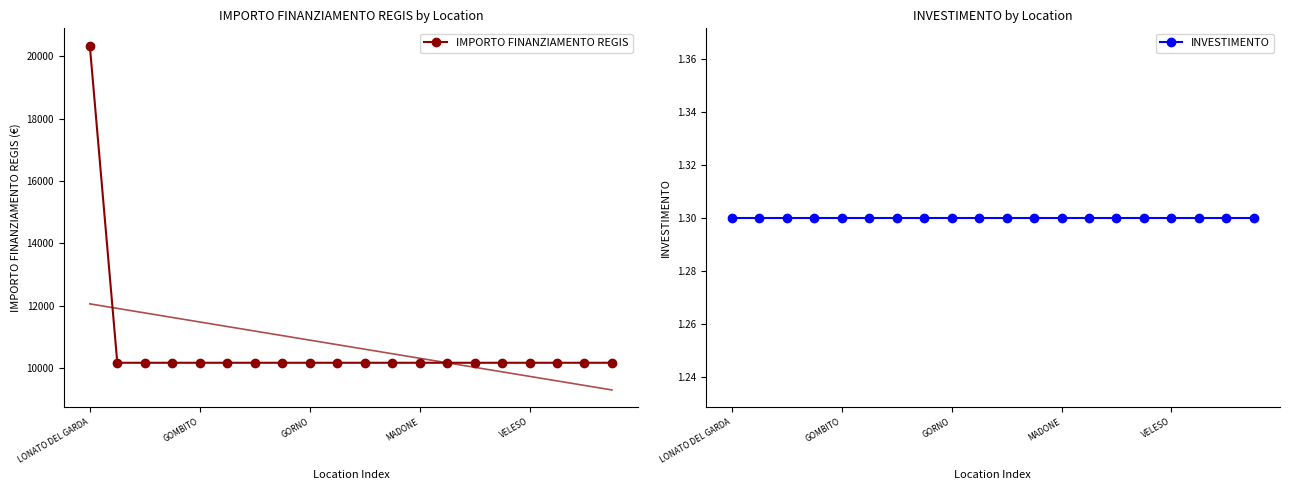

True or false: INVESTIMENTO and IMPORTO FINANZIAMENTO REGIS cross at least once.

False